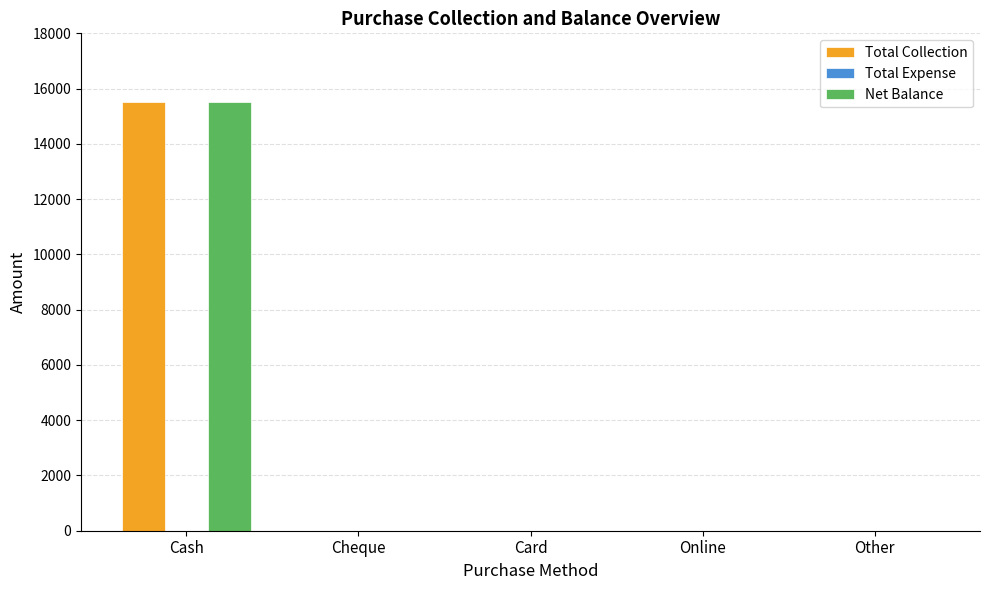

True or false: Total Collection has a value of 0 at Online.

True